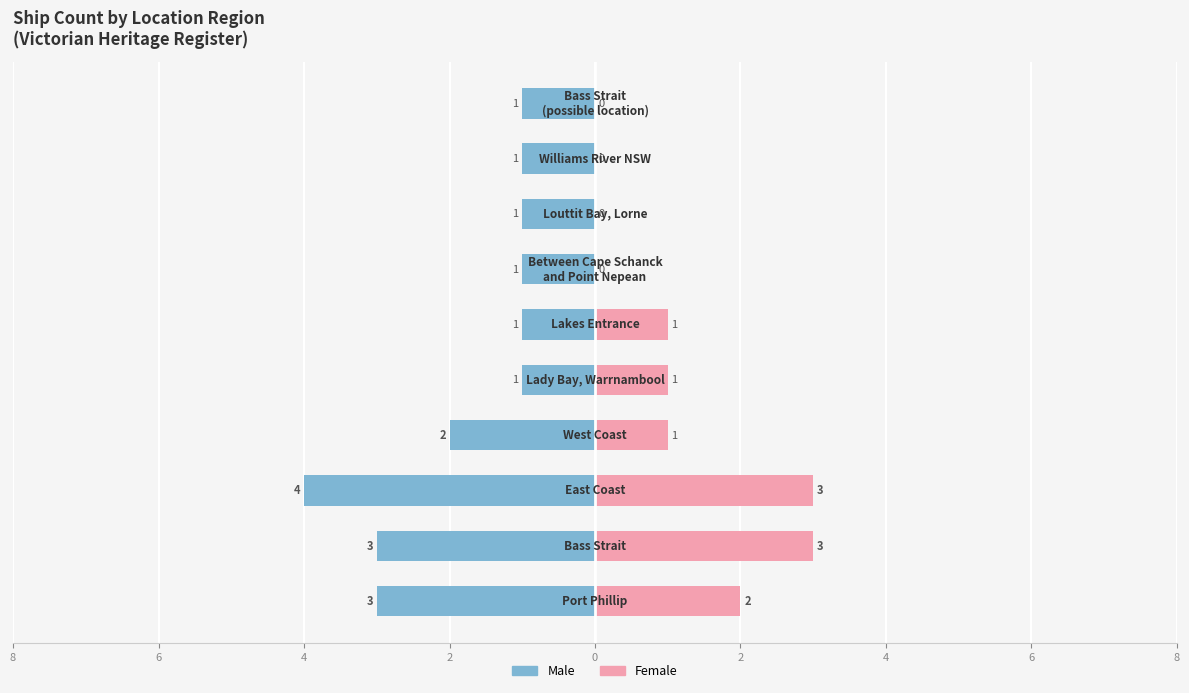

The value of Male at 4 is -1. True or false?

True